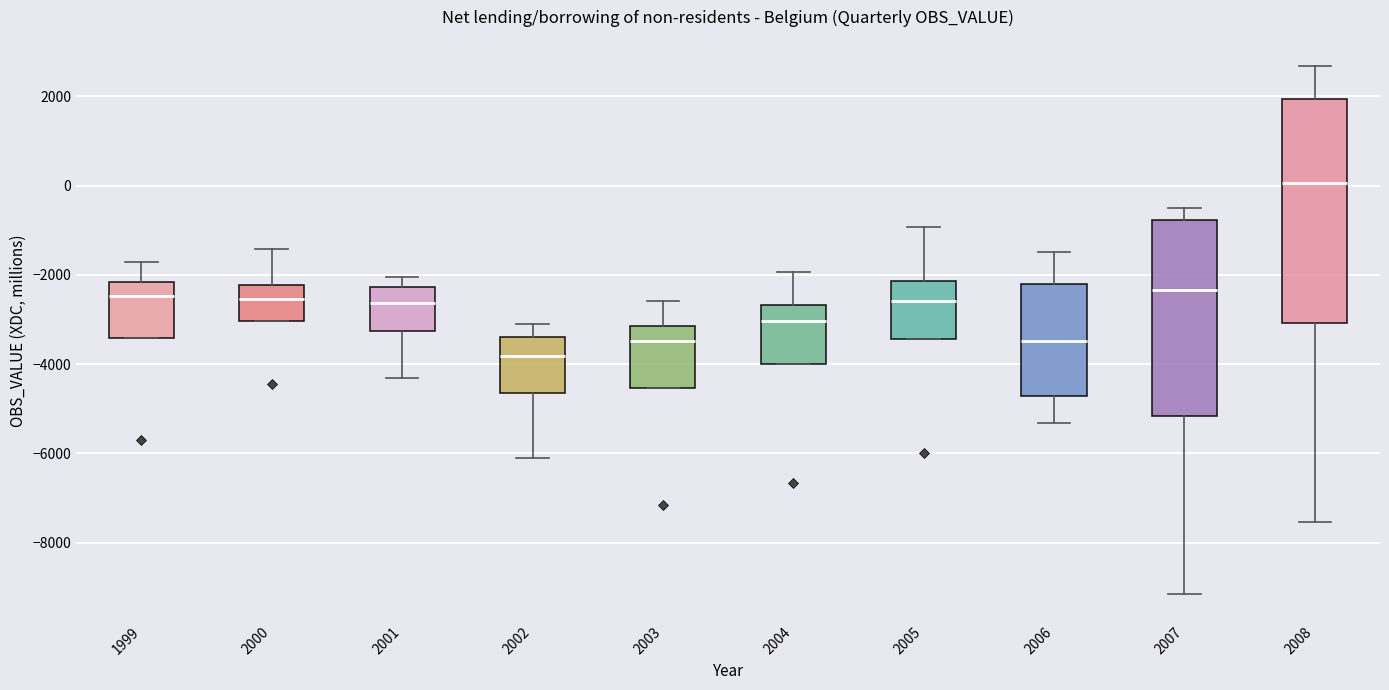

Which box's median line is the lowest?

2002